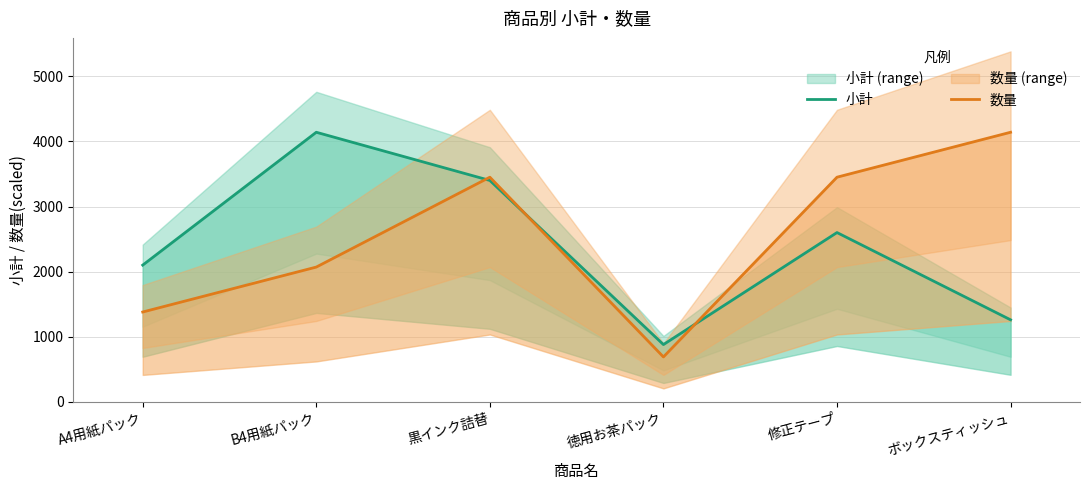

What is the value of the 数量 point at the 1st from the left?

1380